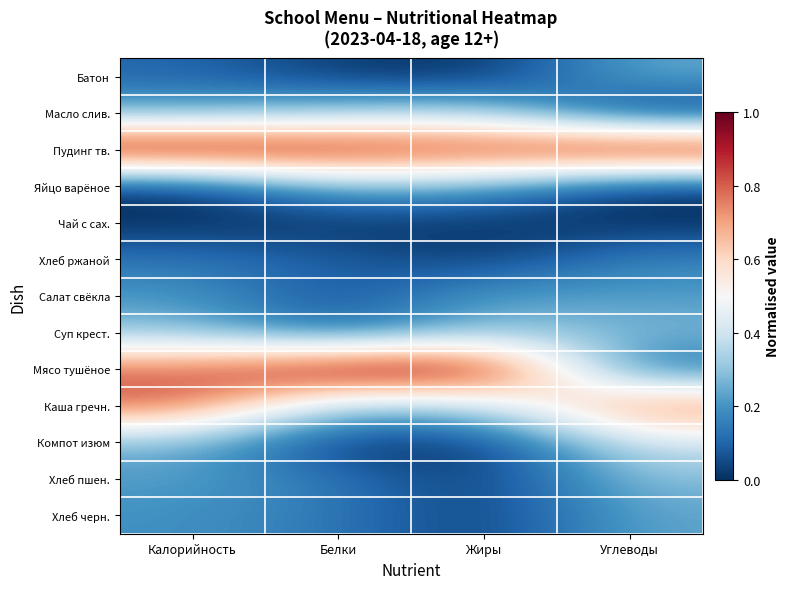

At Белки, list the series in order from largest to smallest.

Мясо тушёное, Пудинг тв., Масло слив., Каша гречн., Яйцо варёное, Хлеб черн., Хлеб пшен., Суп крест., Хлеб ржаной, Салат свёкла, Батон, Чай с сах., Компот изюм